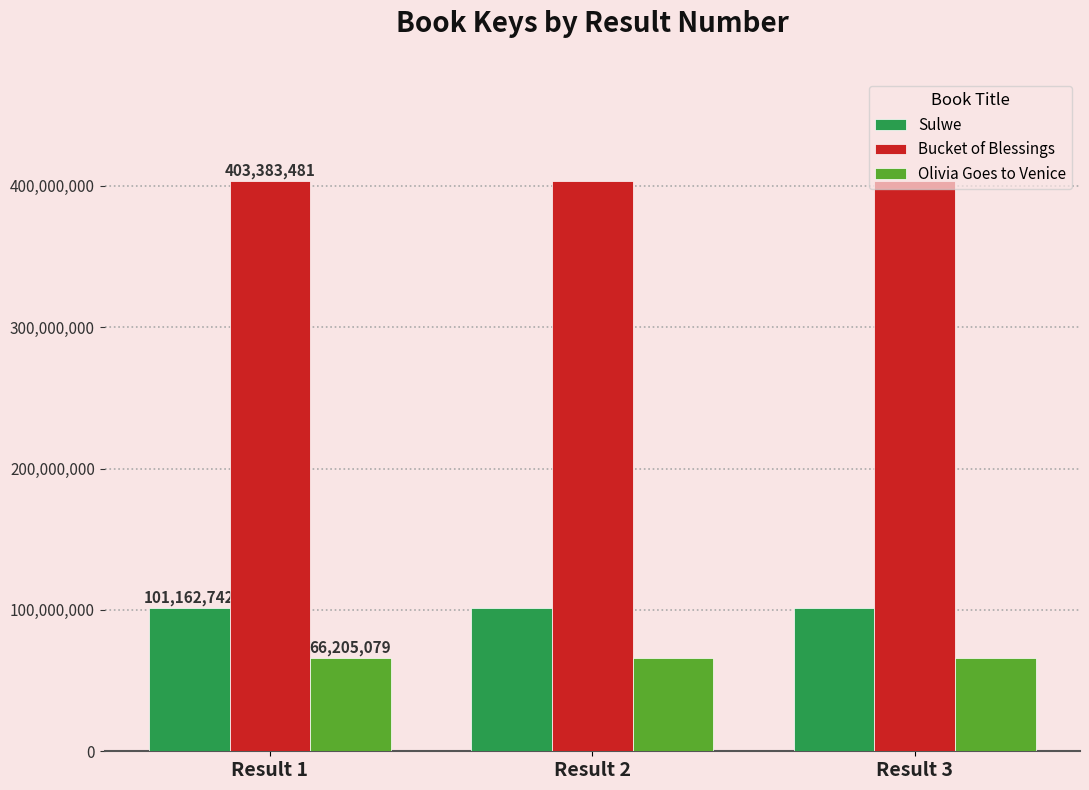

Read the Bucket of Blessings value at Result 1.

403383481